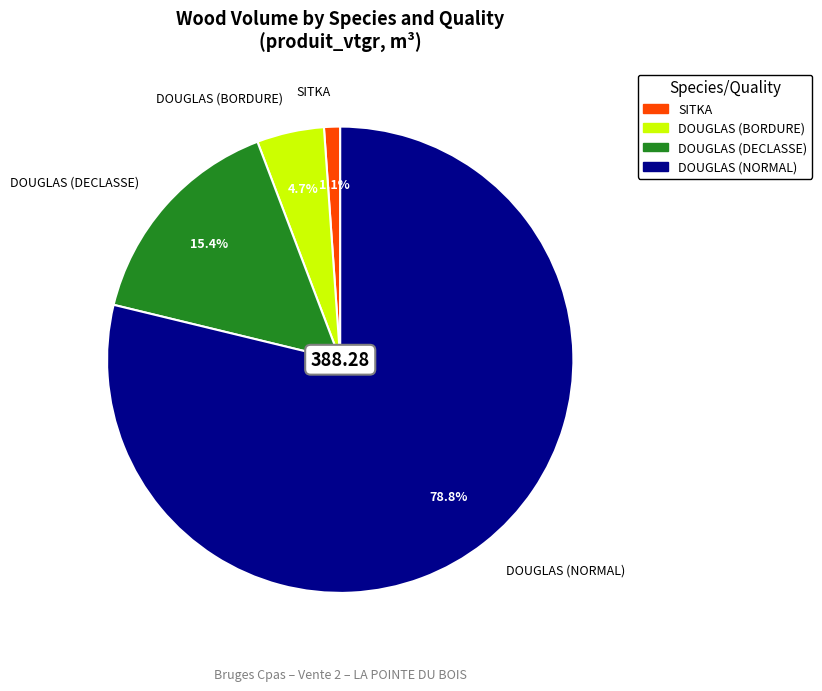

Rank the categories by value from lowest to highest.

SITKA, DOUGLAS (BORDURE), DOUGLAS (DECLASSE), DOUGLAS (NORMAL)